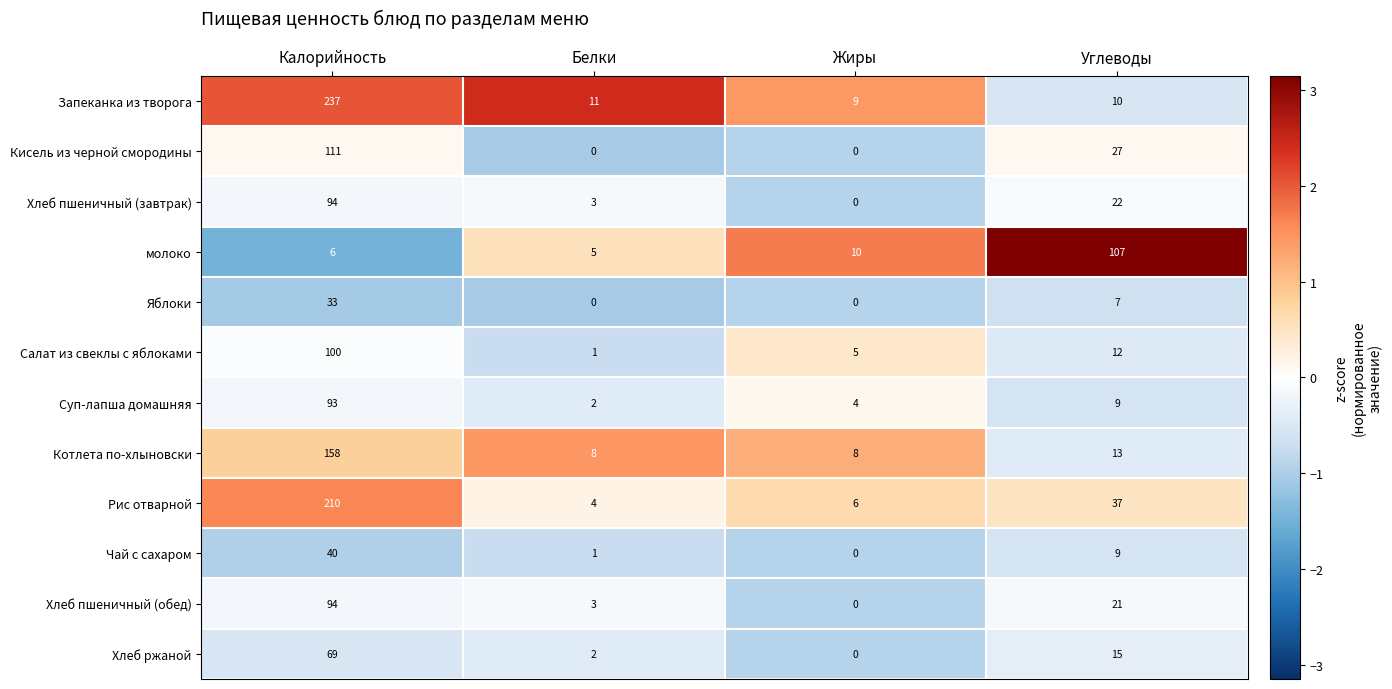

Which series changed the most between Калорийность and Жиры?

Запеканка из творога